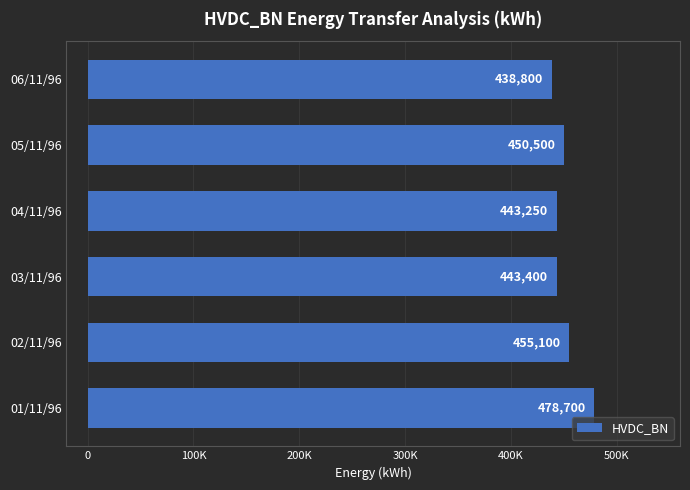

Does the chart contain any negative values?

No